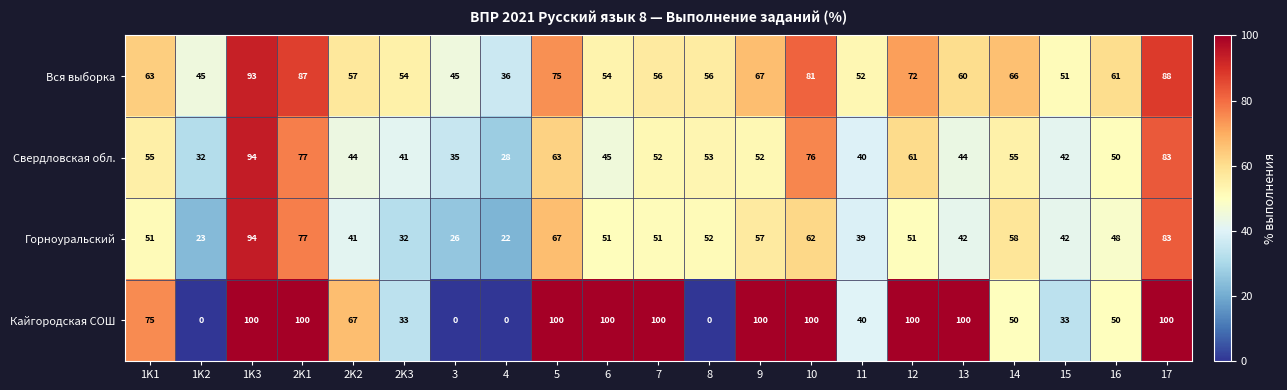

What is the maximum value shown in the chart?

100